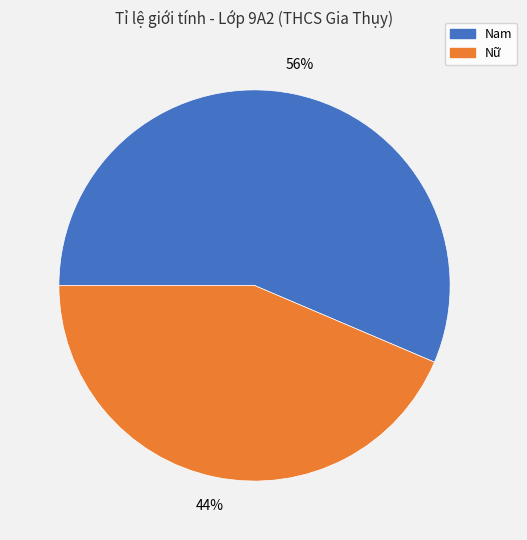

To the nearest percent, what portion does Nam represent?

56%